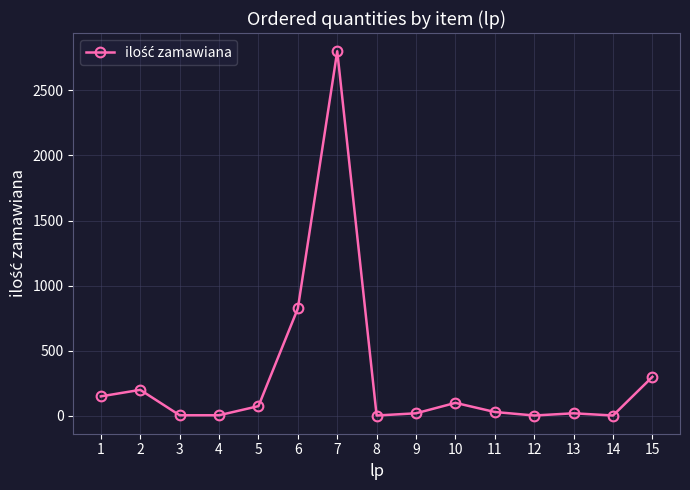

What is the difference between the second highest and second lowest values?

822